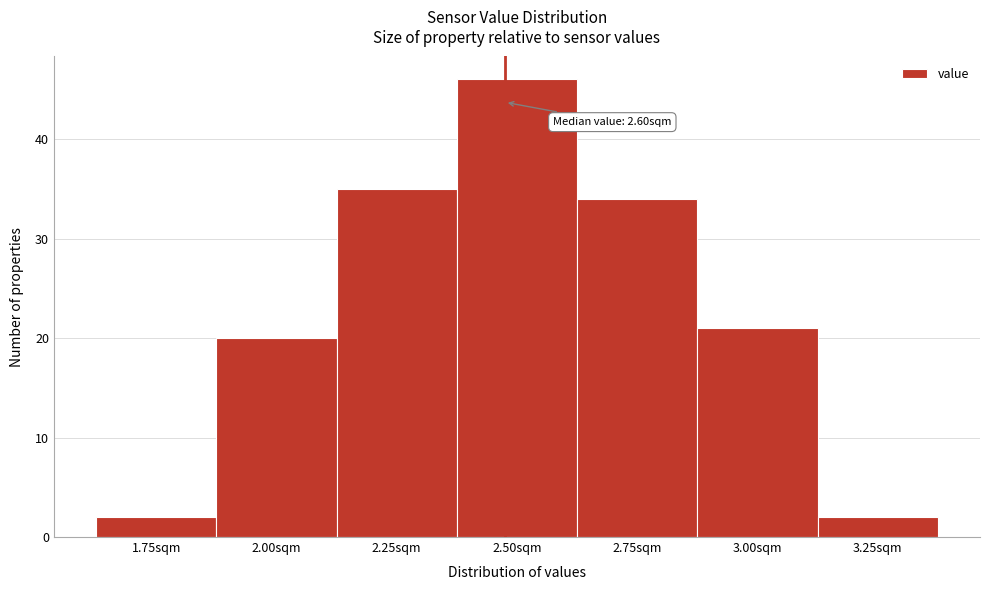

Reading right to left, what are all the values shown in this chart?

3.25sqm=2	3.00sqm=21	2.75sqm=34	2.50sqm=46	2.25sqm=35	2.00sqm=20	1.75sqm=2